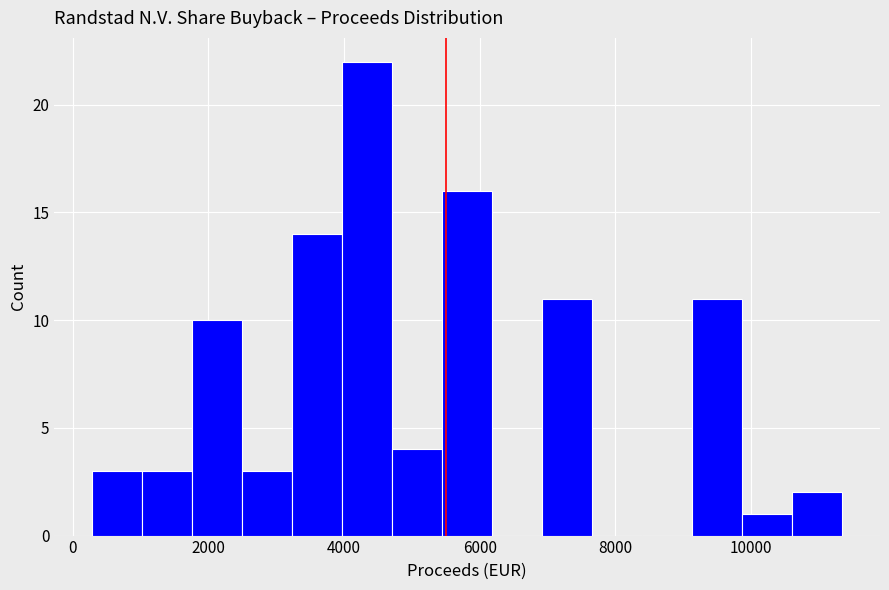

Around what value on the x-axis is the tallest bar? Give the approximate position of its centre, as read against the axis.

4400